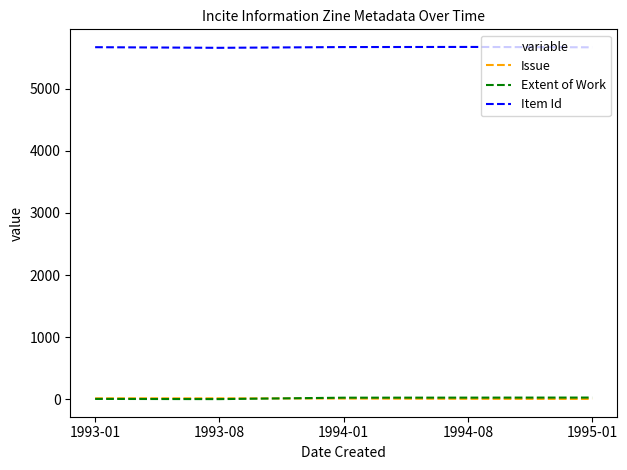

True or false: Item Id and Extent of Work intersect in this chart.

False